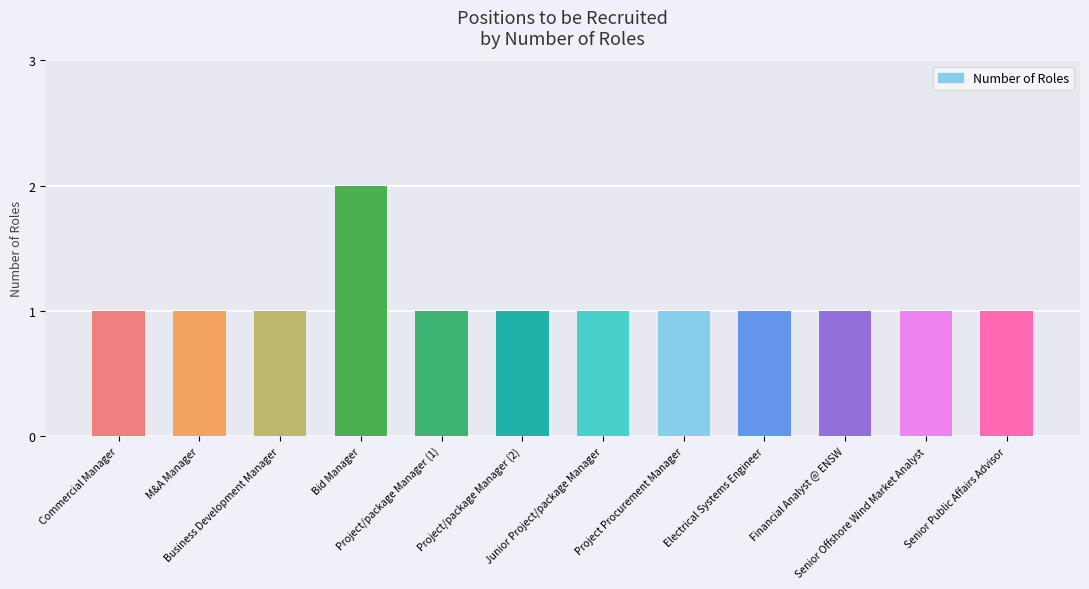

How many bars are there in total?

12